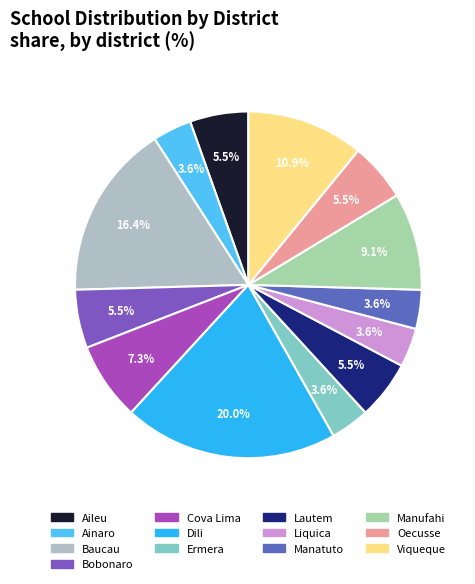

To the nearest percent, what is the combined percentage of Cova Lima and Oecusse?

13%